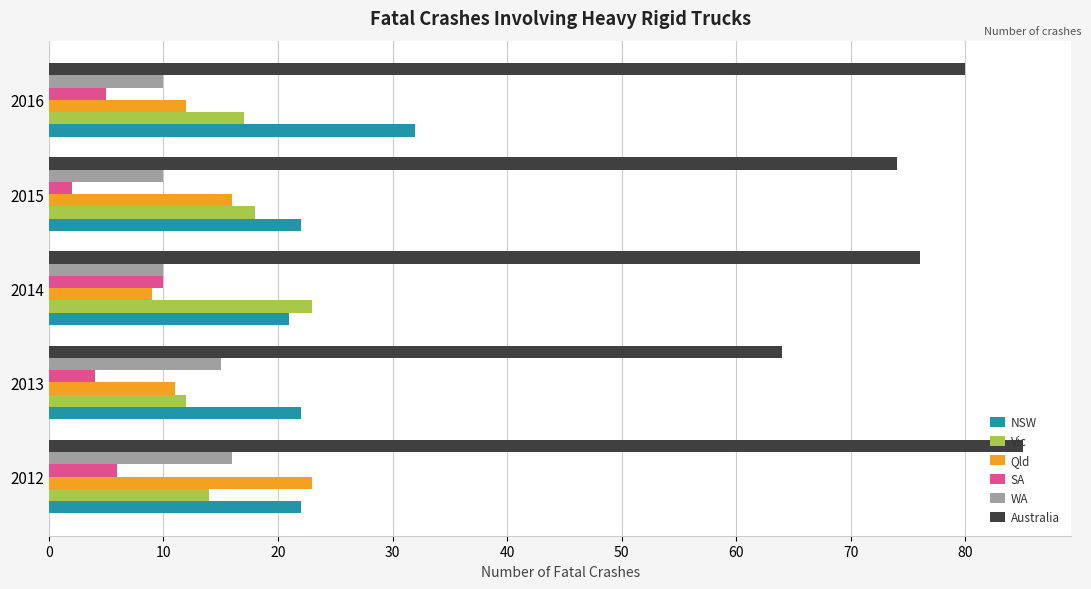

What is the smallest value displayed?

2